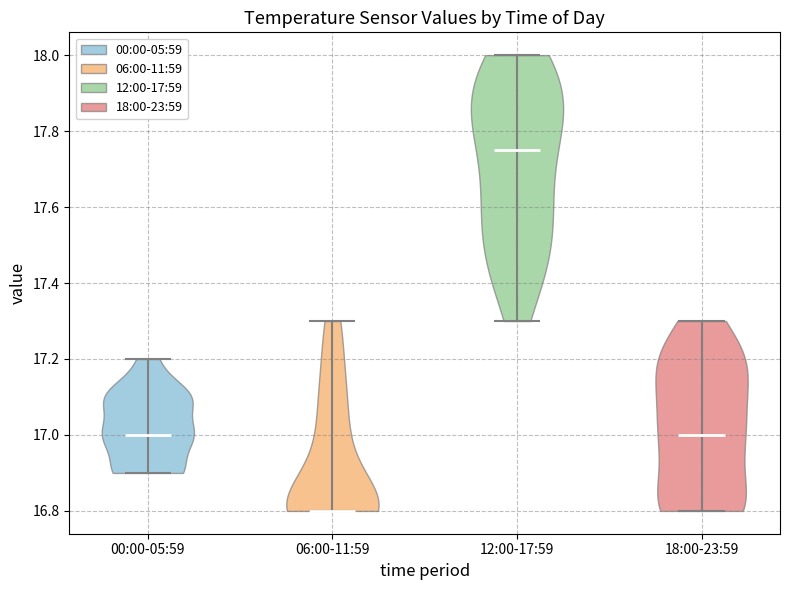

Reading left to right, read every violin against the y-axis: where its median line is, and the lowest and highest points it reaches. The values are not printed on the chart, so give them approximately, as read against the axis.

00:00-05:59: median line 17.00, lowest point 16.90, highest point 17.20
06:00-11:59: median line 16.80, lowest point 16.80, highest point 17.30
12:00-17:59: median line 17.76, lowest point 17.30, highest point 18.00
18:00-23:59: median line 17.00, lowest point 16.80, highest point 17.30